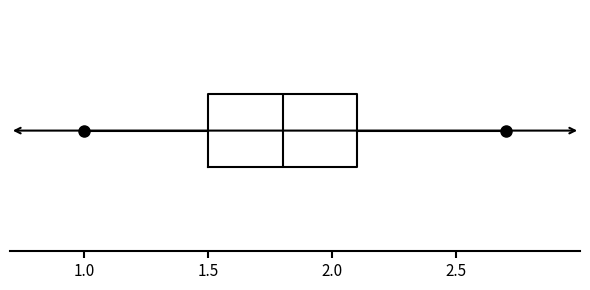

Where is the right edge of the box on the x-axis? The values are not printed on the chart, so give them approximately, as read against the axis.

2.1